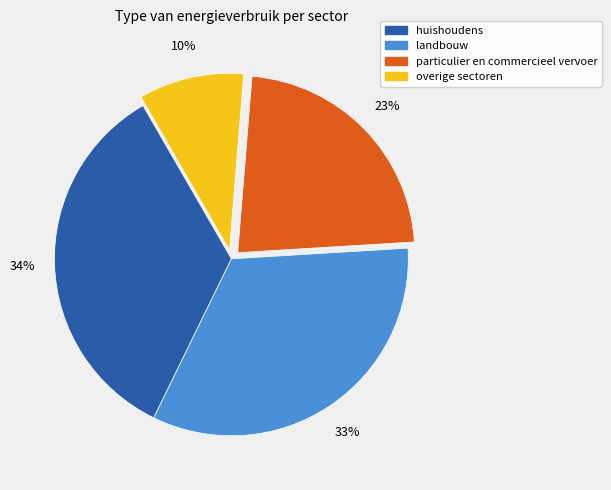

Does any single category account for the majority?

No